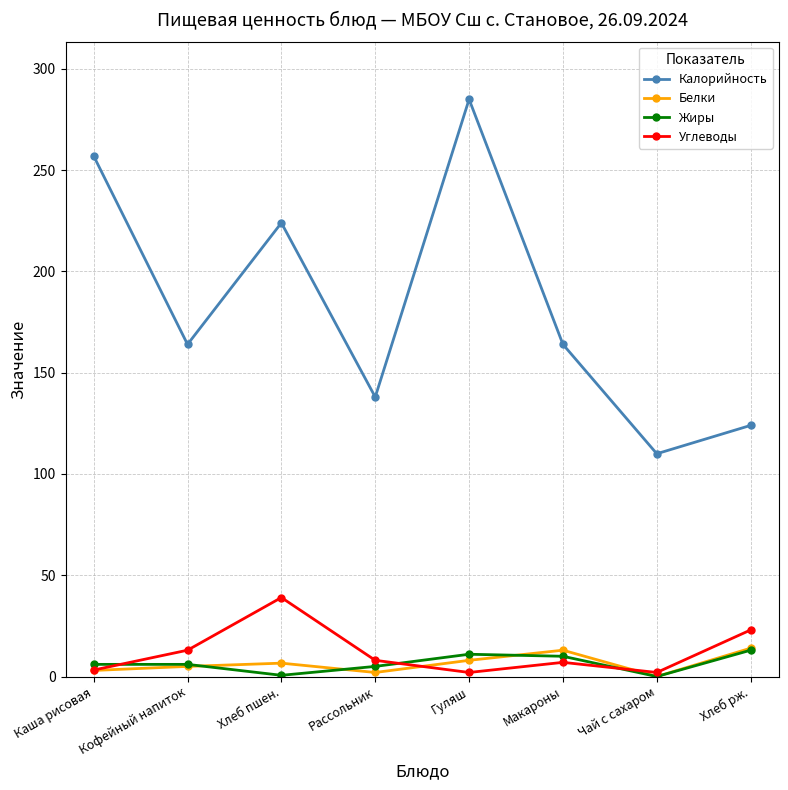

Where is the first local maximum for Углеводы?

Хлеб пшен.